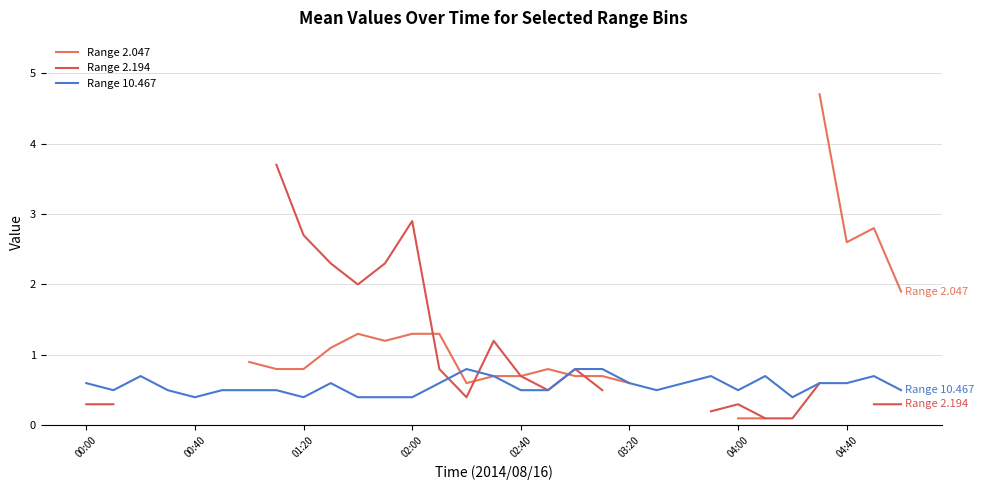

Is this an area chart (filled region under the line)?

No